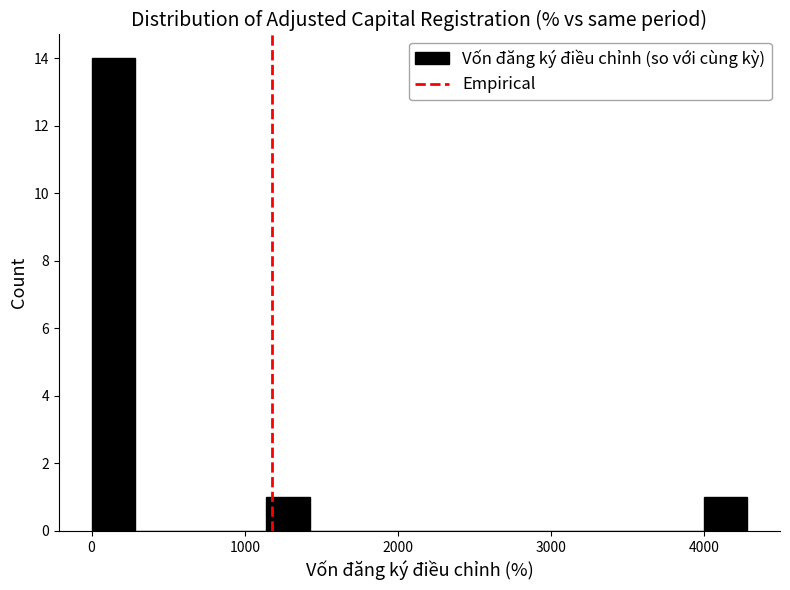

Around what value on the x-axis is the tallest bar? Give the approximate position of its centre, as read against the axis.

100